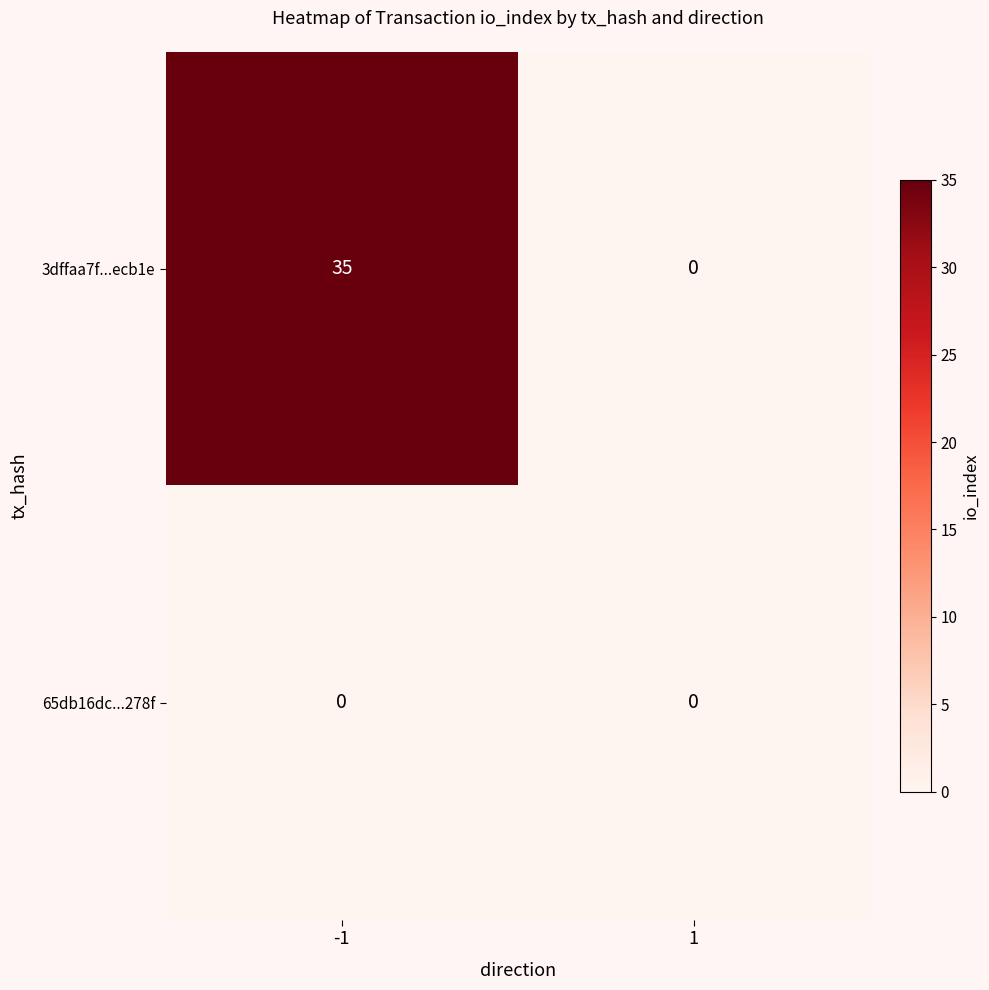

What is the sum of all 3dffaa7f...ecb1e values?

35